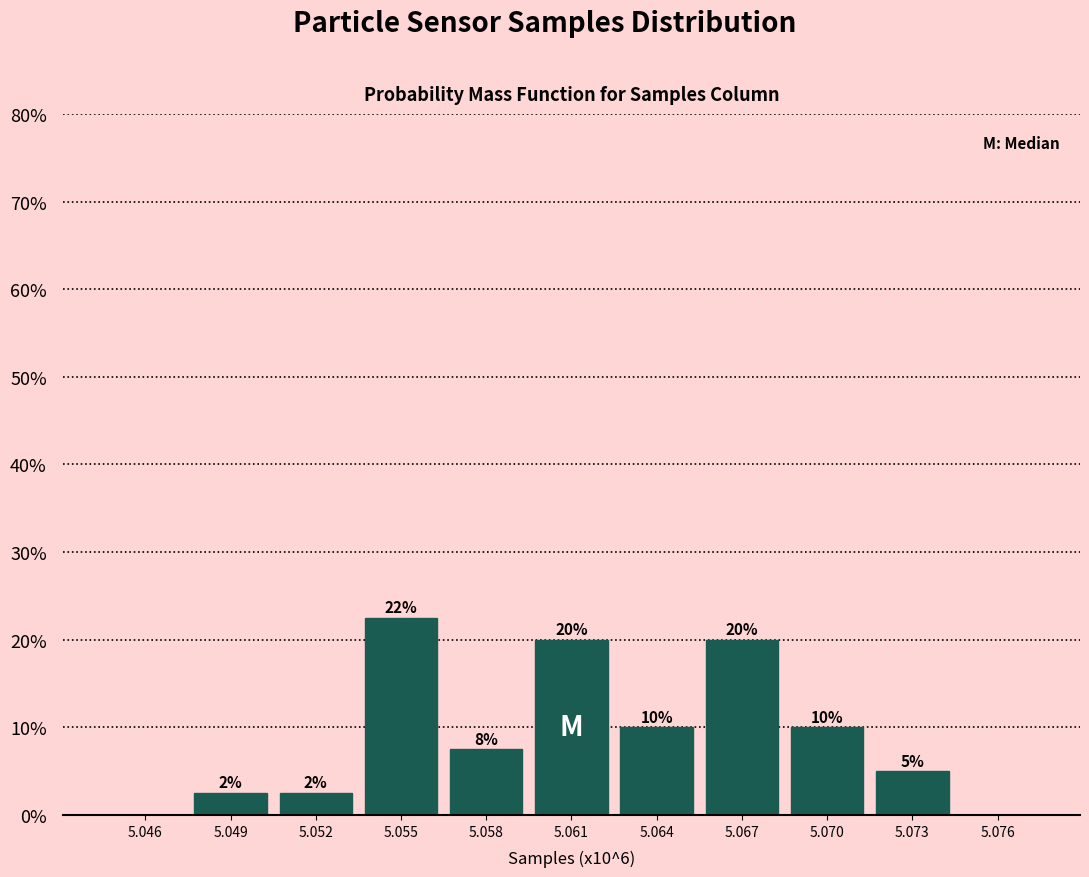

What is the ratio of the value at 5.055 to the value at 5.070?

2.2